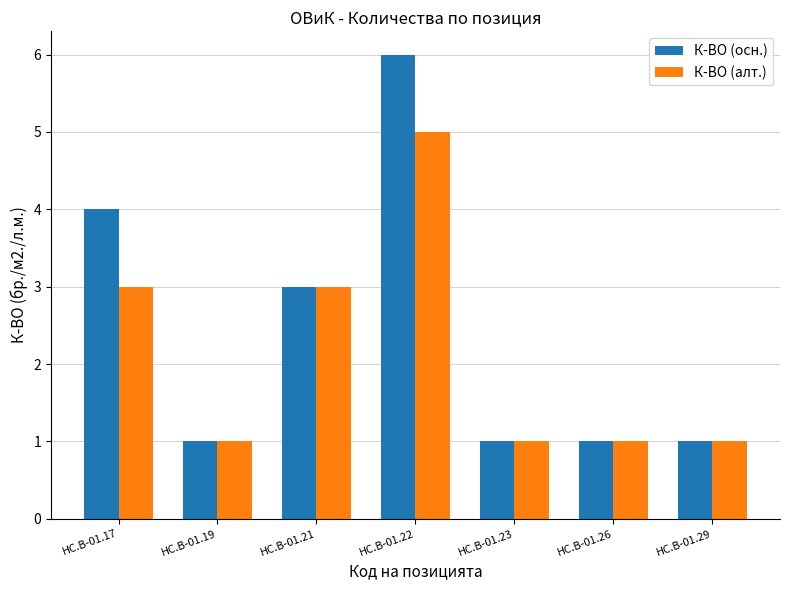

Is it true that К-ВО (алт.) equals 5 at HC.B-01.17?

False